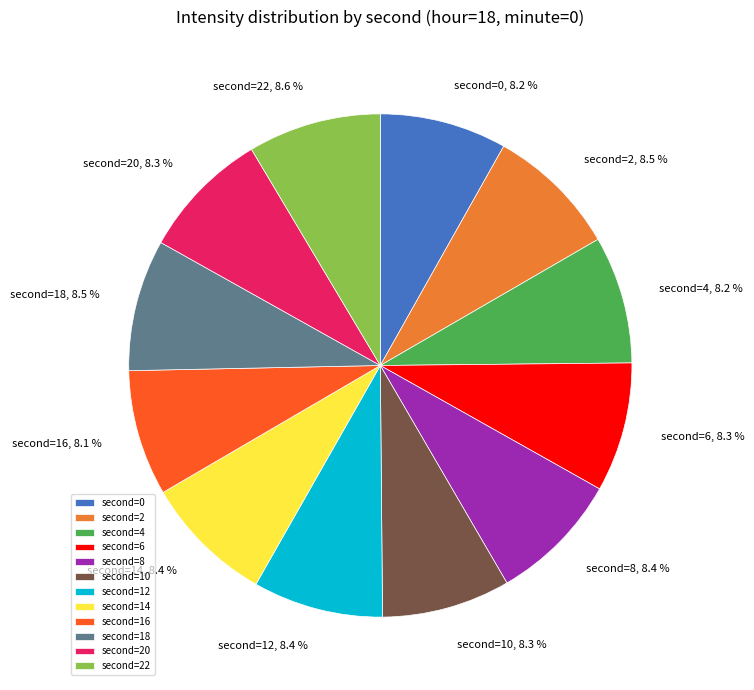

Does any single category account for the majority?

No